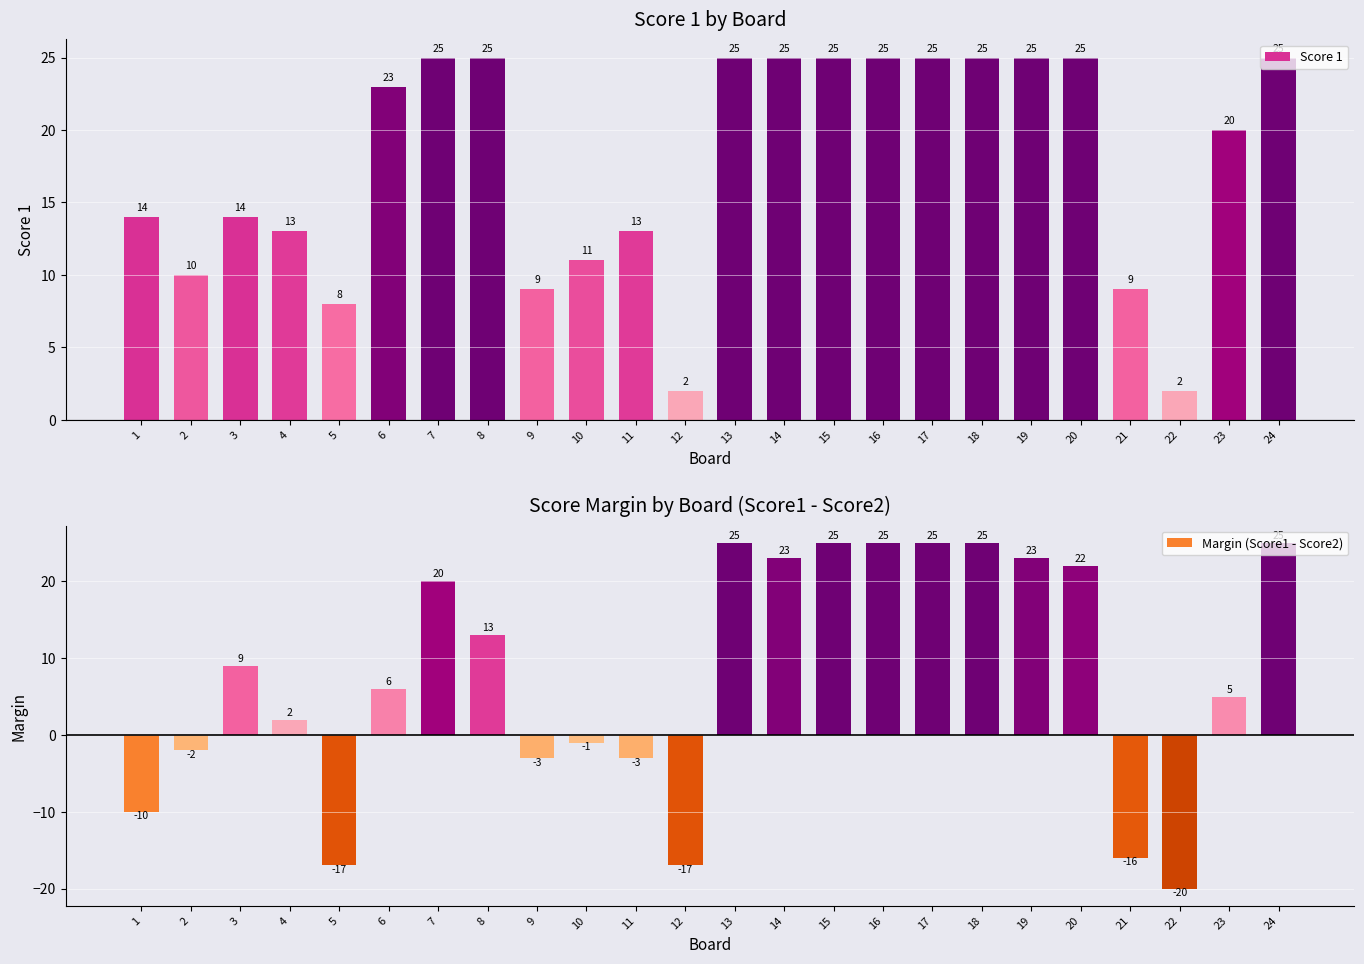

Reading left to right, list all the values displayed in this chart.

Score 1: 1=14	2=10	3=14	4=13	5=8	6=23	7=25	8=25	9=9	10=11	11=13	12=2	13=25	14=25	15=25	16=25	17=25	18=25	19=25	20=25	21=9	22=2	23=20	24=25
Margin (Score1 - Score2): 1=-10	2=-2	3=9	4=2	5=-17	6=6	7=20	8=13	9=-3	10=-1	11=-3	12=-17	13=25	14=23	15=25	16=25	17=25	18=25	19=23	20=22	21=-16	22=-20	23=5	24=25